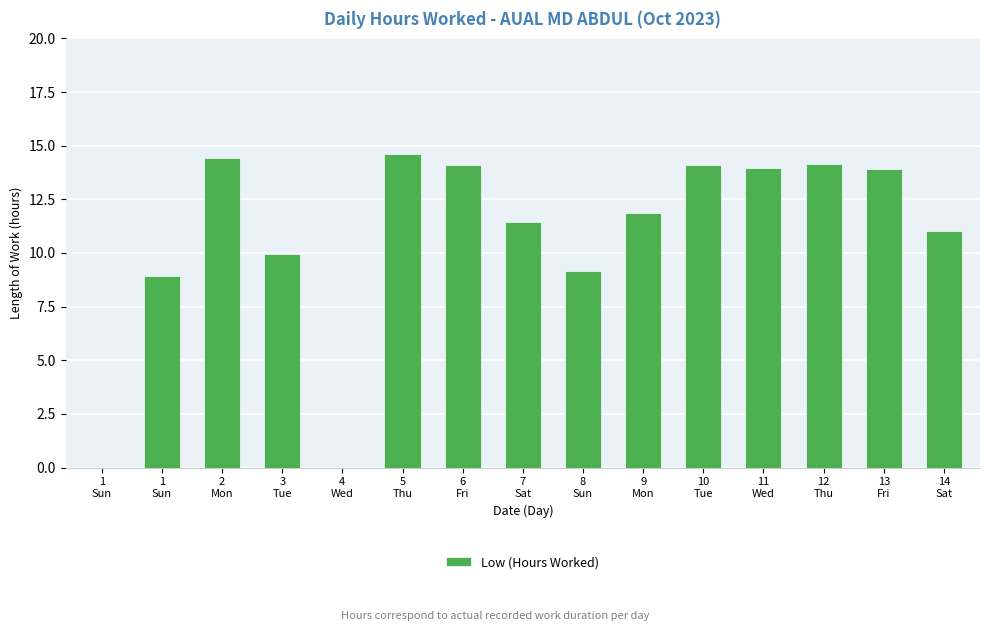

How many data points does each series have?

15